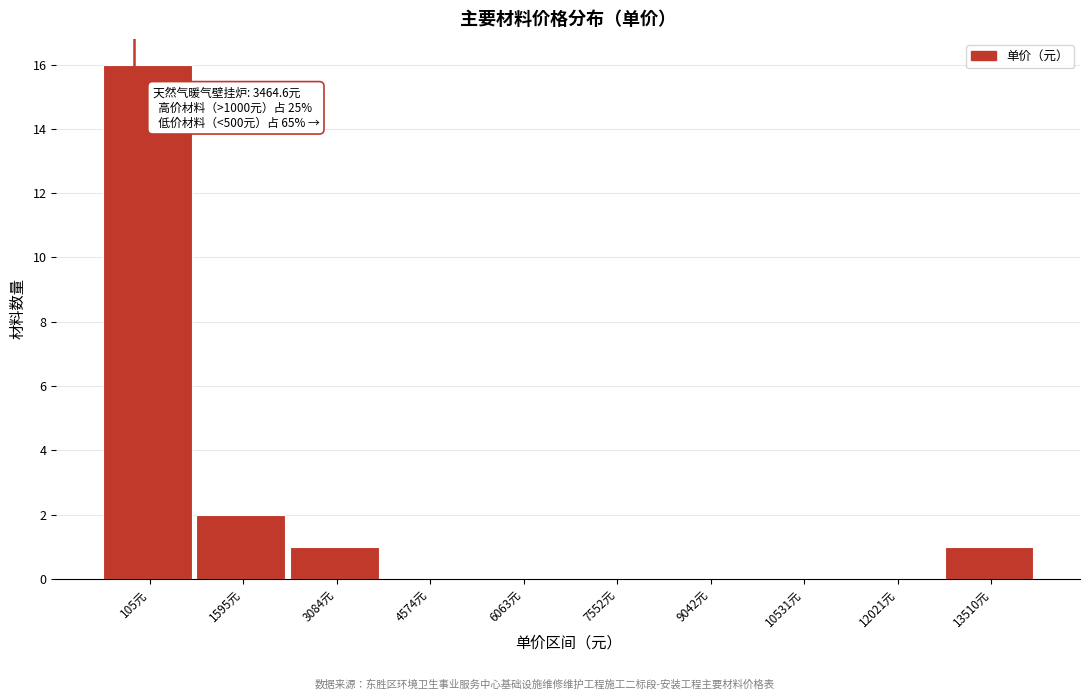

Reading left to right, transcribe all the data shown in this chart.

105元=16	1595元=2	3084元=1	4574元=0	6063元=0	7552元=0	9042元=0	10531元=0	12021元=0	13510元=1